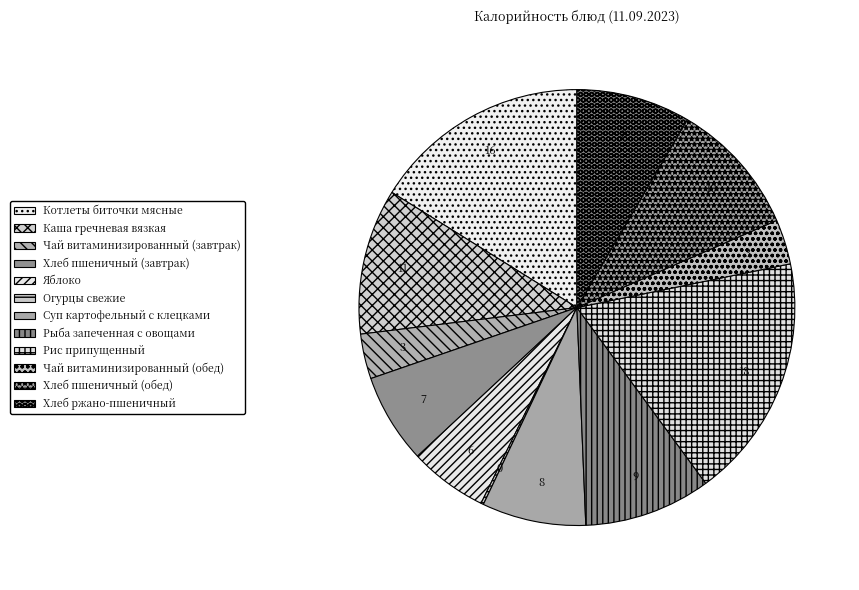

Which category has the smallest portion of the pie?

Огурцы свежие